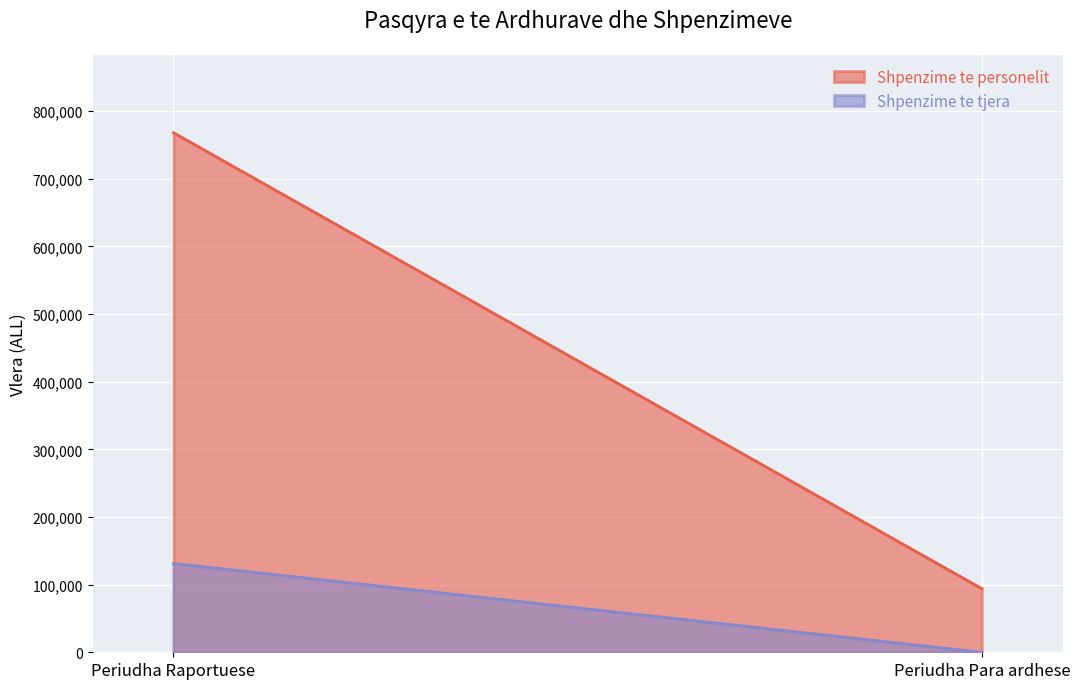

Is the value of Shpenzime te tjera at Periudha Raportuese greater than the value of Shpenzime te personelit at Periudha Para ardhese?

Yes